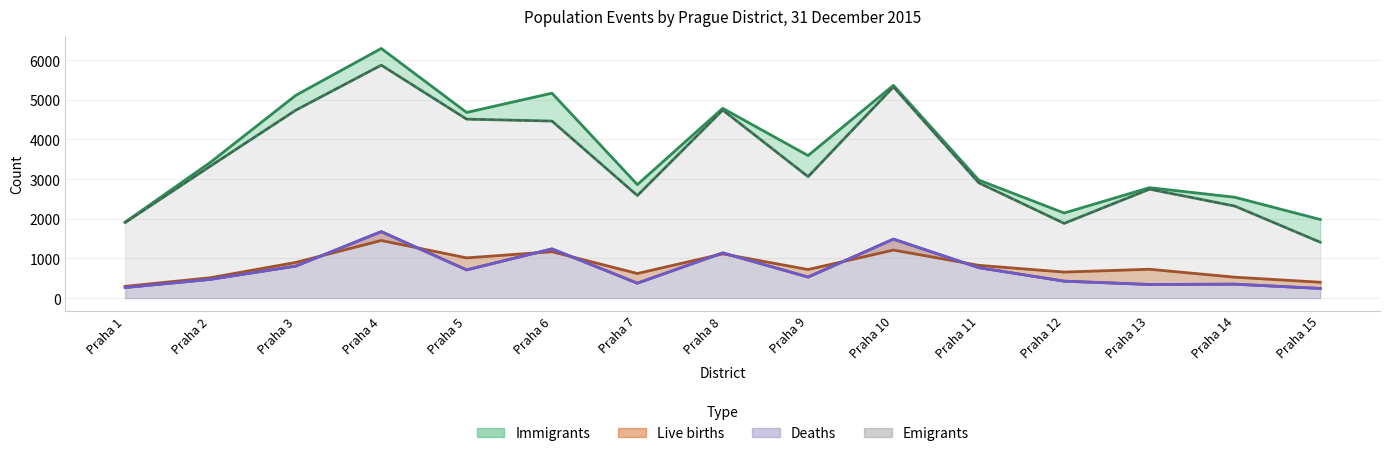

Which series has the largest range (max minus min)?

Emigrants